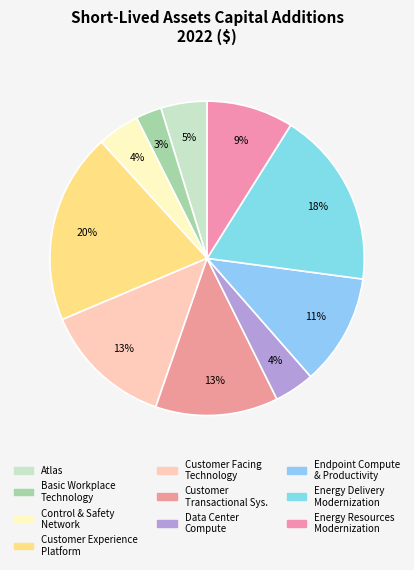

How many segments does this pie chart have?

10